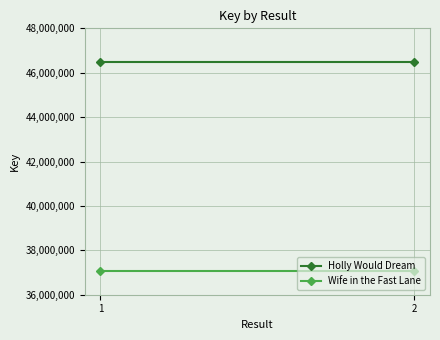

Rank the series by their average value, from highest to lowest.

Holly Would Dream, Wife in the Fast Lane